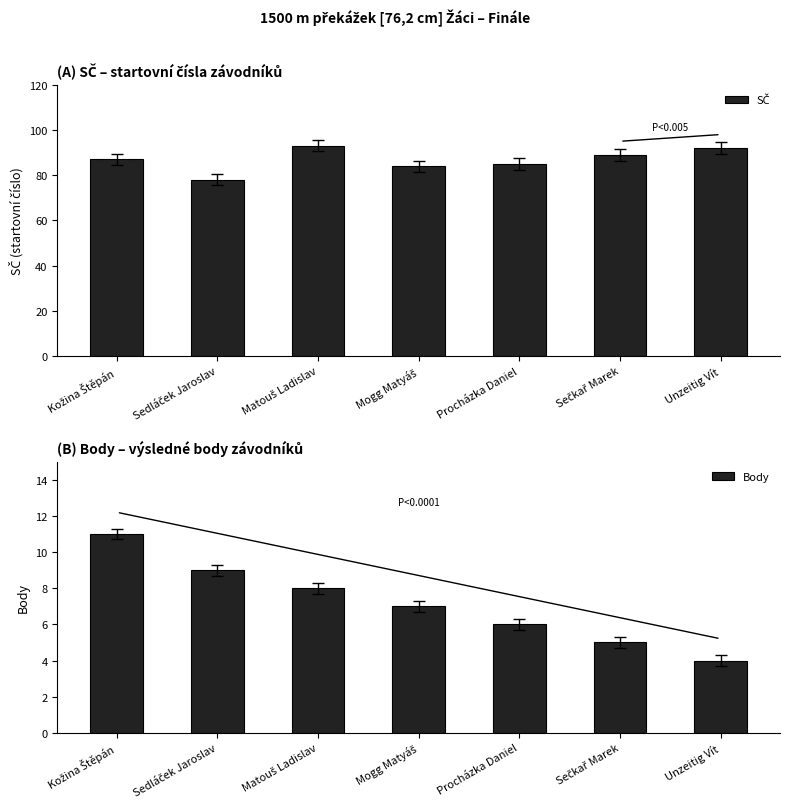

What is the difference between the highest and lowest values at Kožina Štěpán?

76